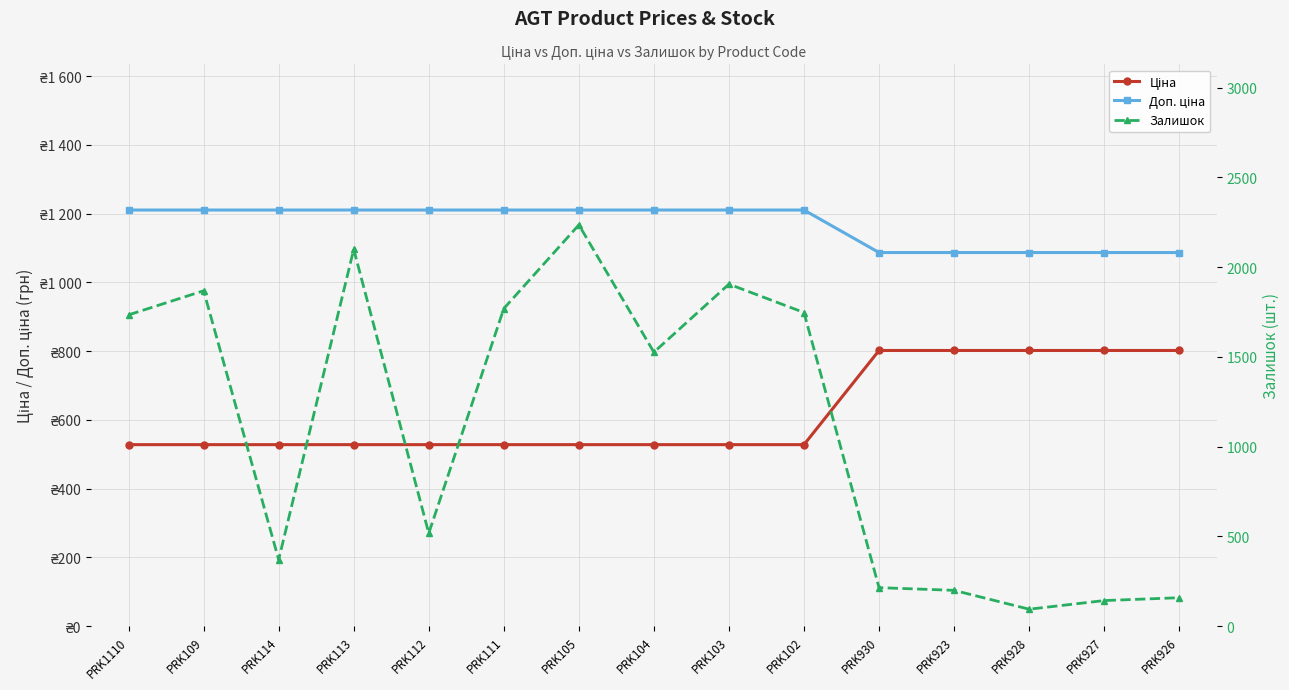

How many distinct data groups are displayed?

3